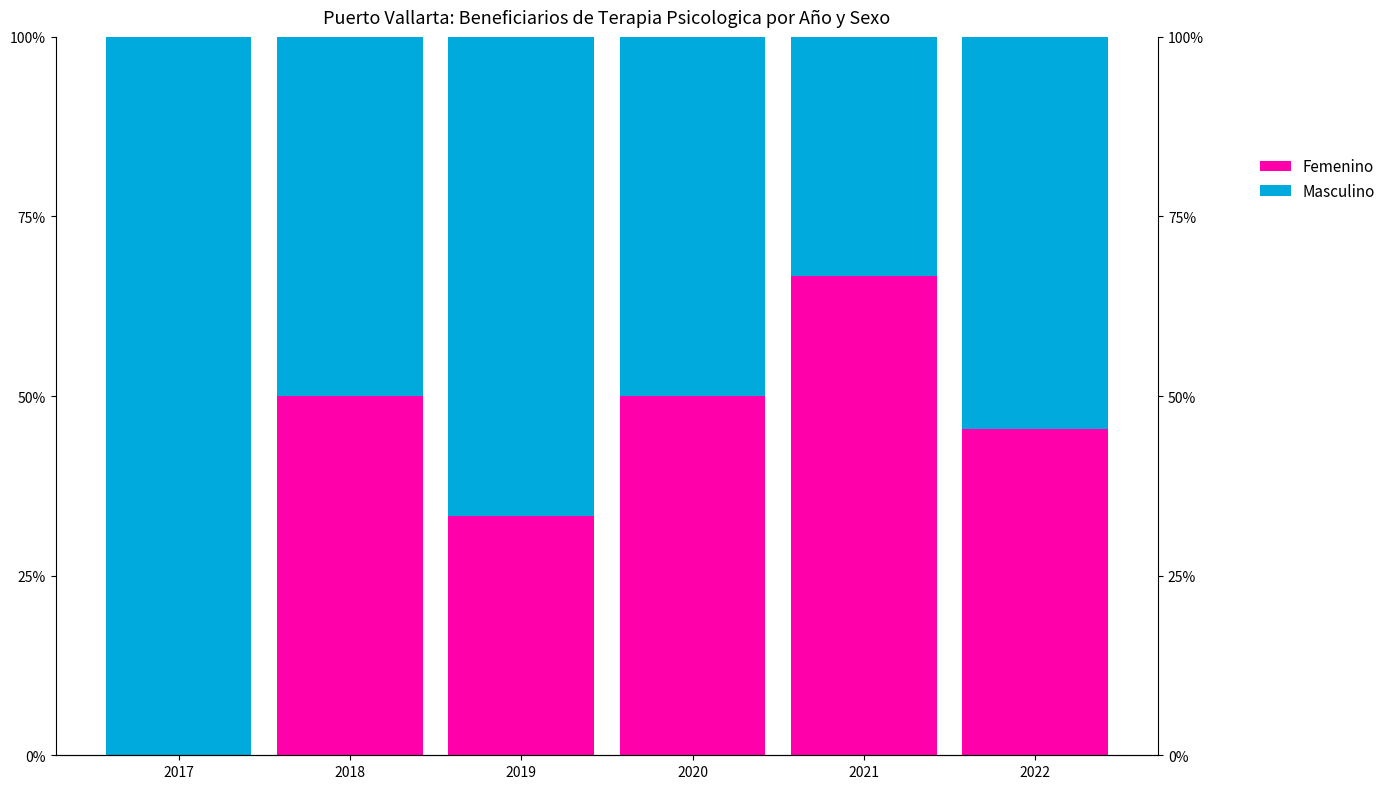

Which label corresponds to the smallest value in the chart?

2017